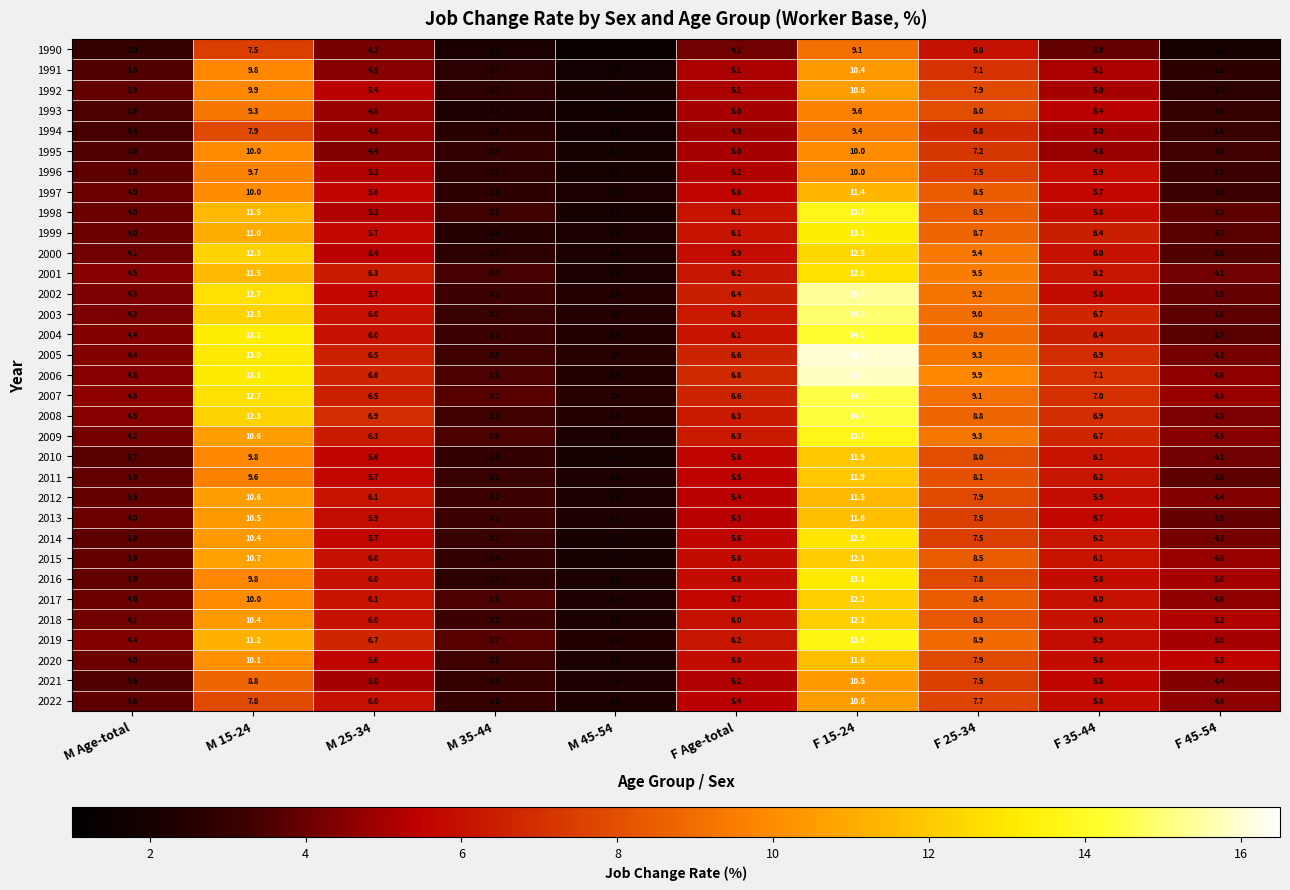

At which category is the sum across all series the highest?

F 15-24